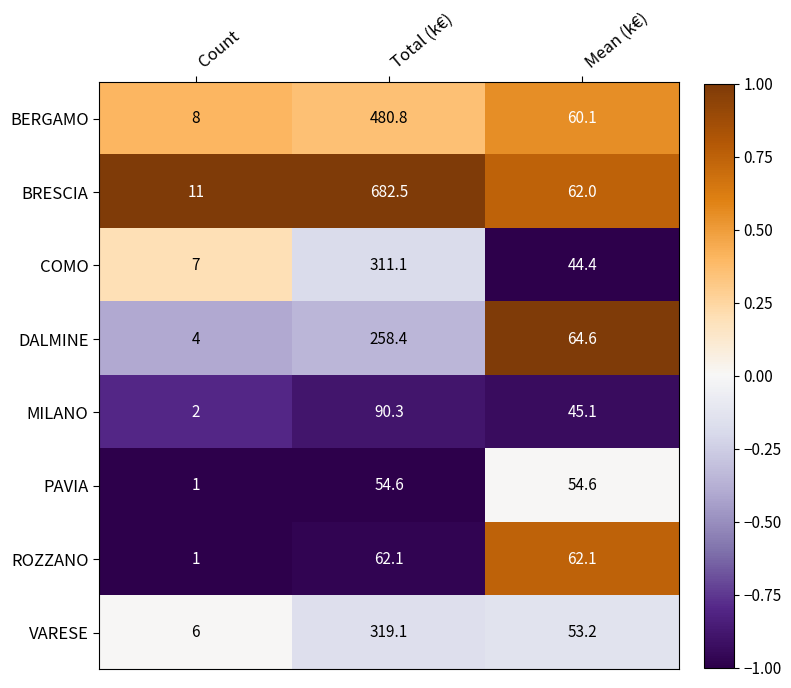

What value does the DALMINE series have at Total (k€)?

258.4